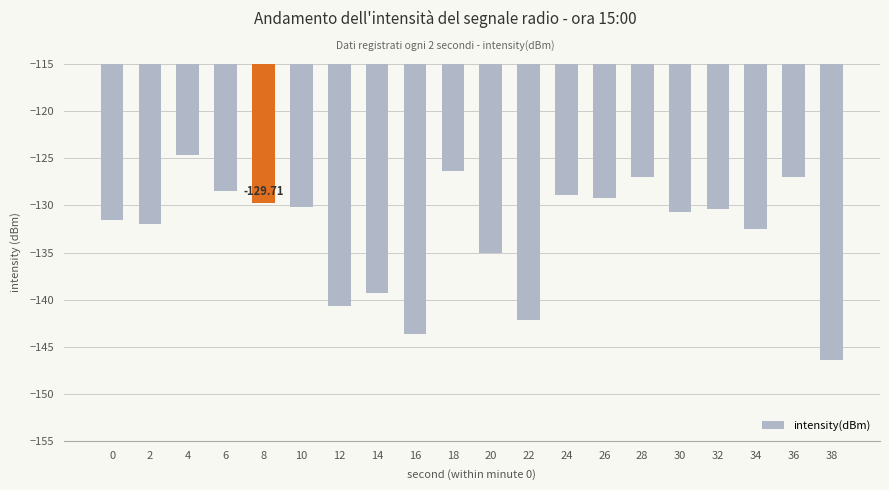

Which label corresponds to the largest value in the chart?

4